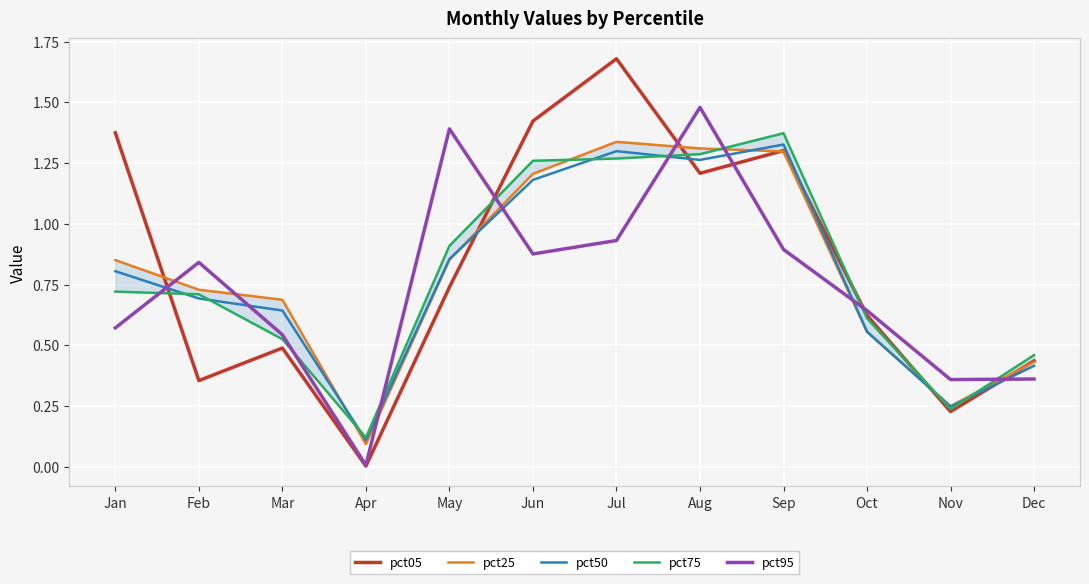

What is the difference between the maximum and minimum values in the pct75 series?

1.3